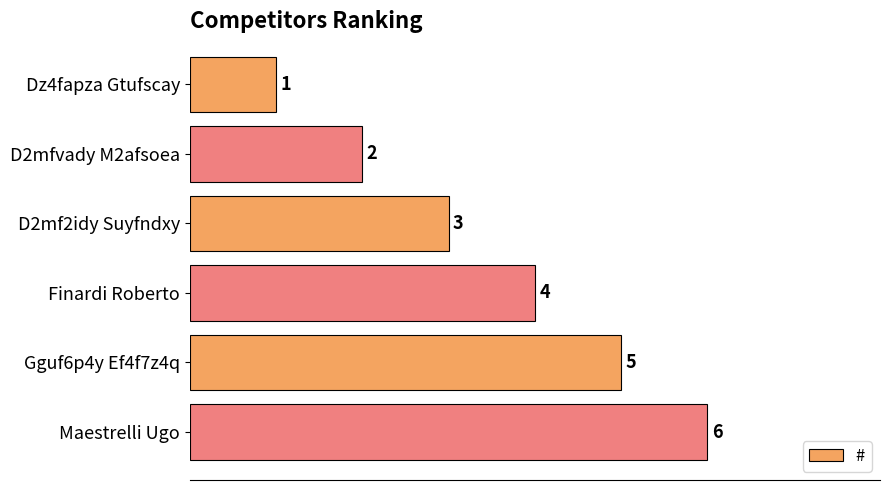

List the labels in order of value, largest first.

Maestrelli Ugo, Gguf6p4y Ef4f7z4q, Finardi Roberto, D2mf2idy Suyfndxy, D2mfvady M2afsoea, Dz4fapza Gtufscay